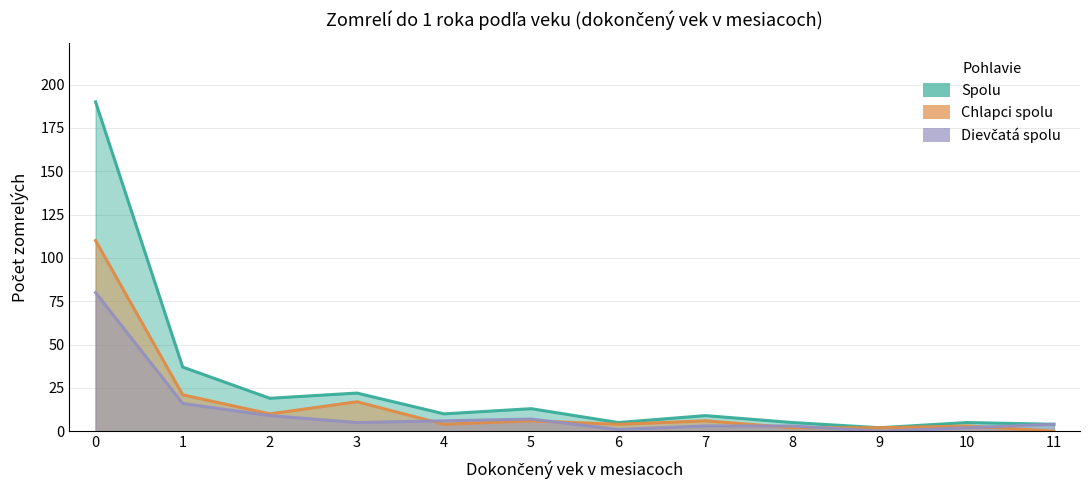

Rank the categories by Dievčatá spolu value from highest to lowest.

0, 1, 2, 5, 4, 3, 11, 7, 8, 10, 6, 9